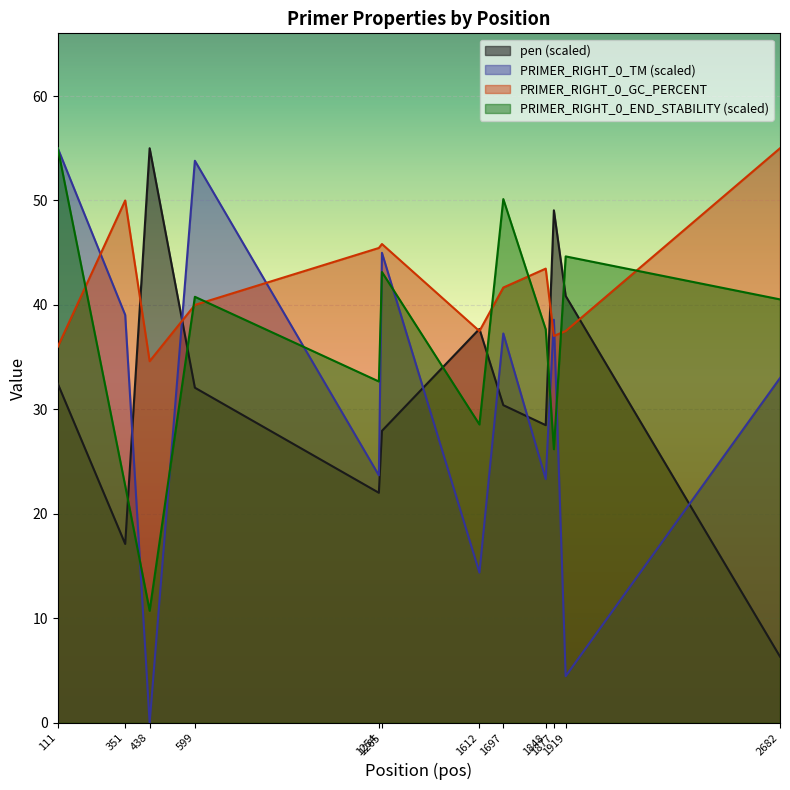

How many data points in PRIMER_RIGHT_0_GC_PERCENT are less than 41?

6